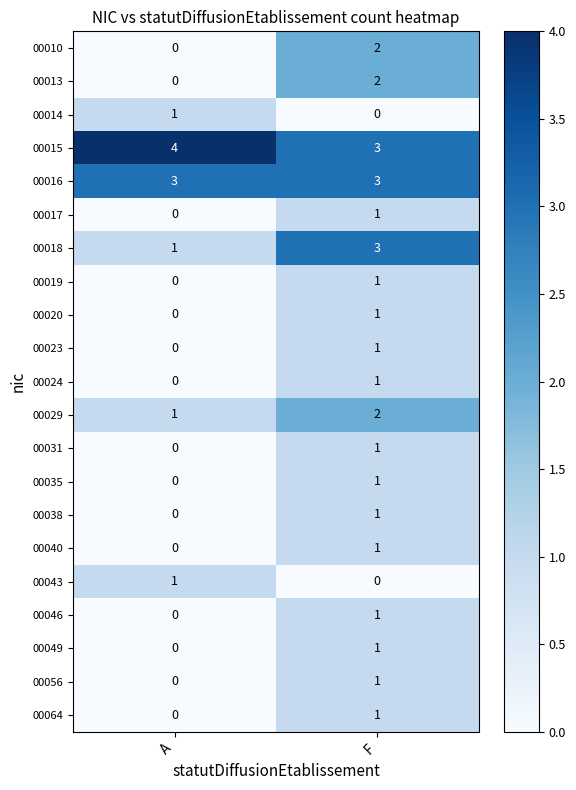

Which series has the largest total across all categories?

00015